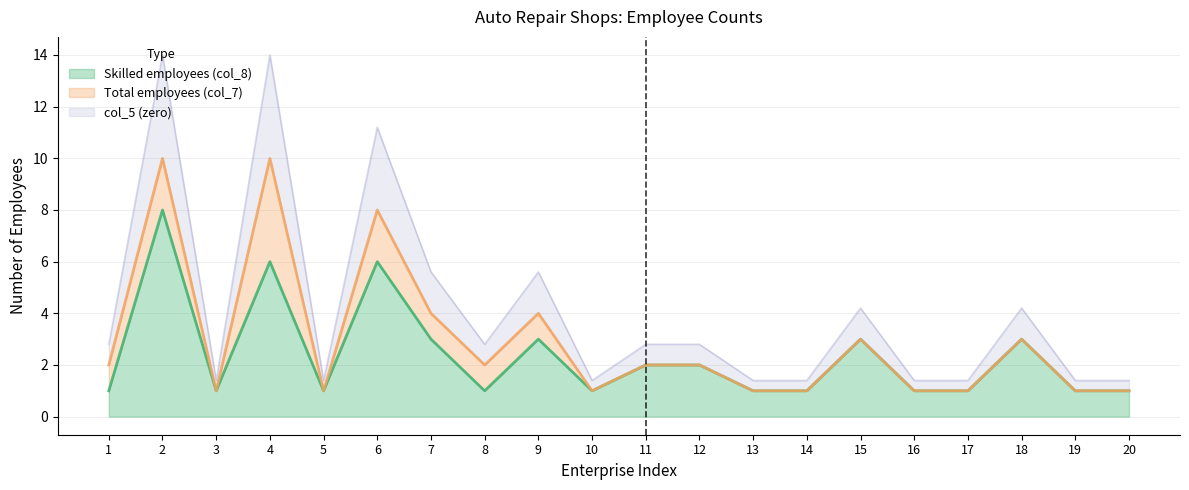

Is the value of Total employees (col_7) at 9 greater than the value of Skilled employees (col_8) at 12?

Yes